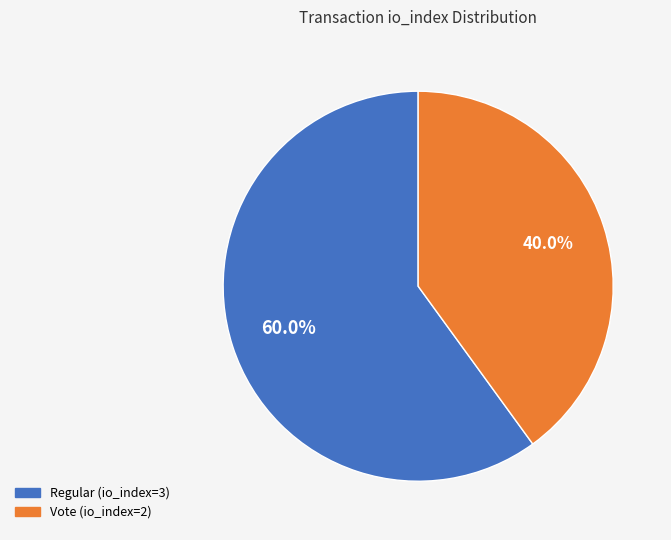

How many segments does this pie chart have?

2